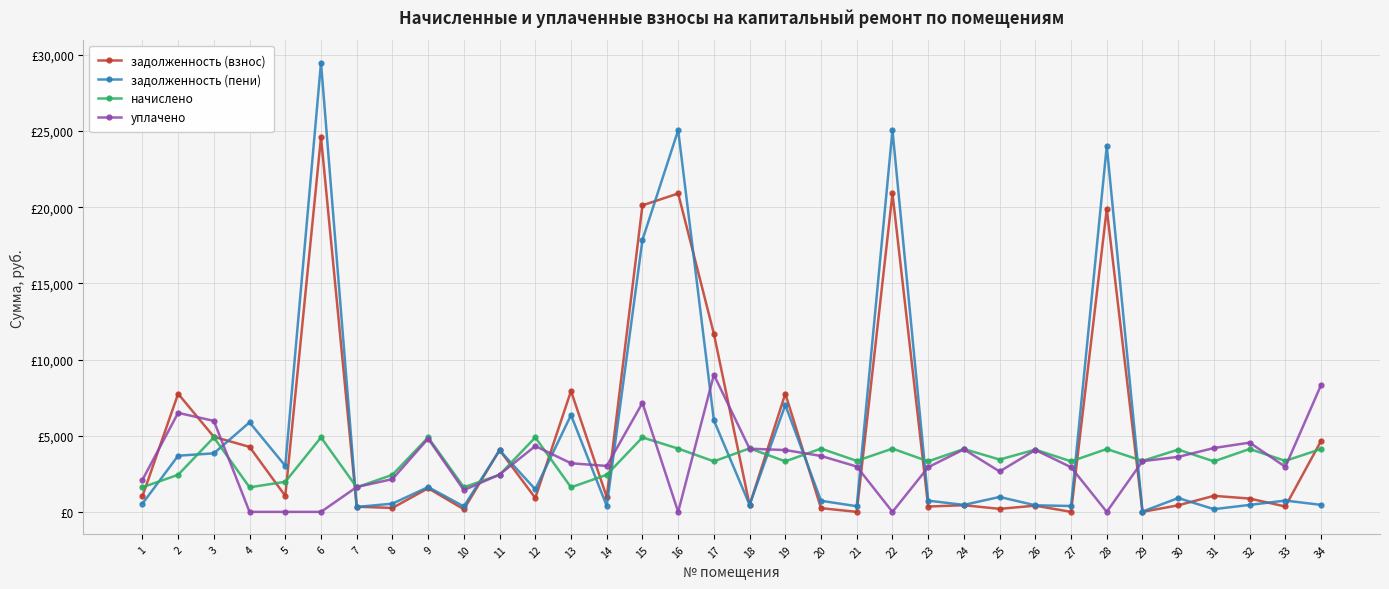

What is the difference between the second highest and second lowest values in the начислено series?

3276.2